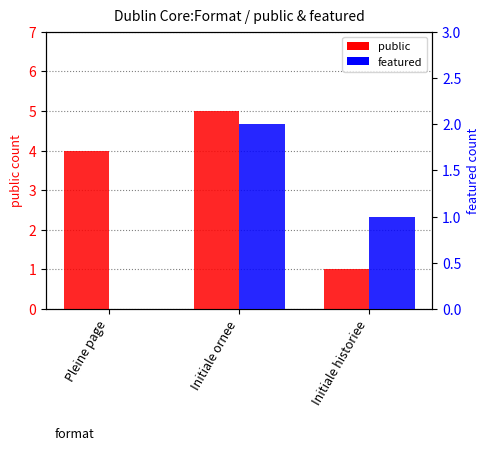

How many bars are there in each group?

2